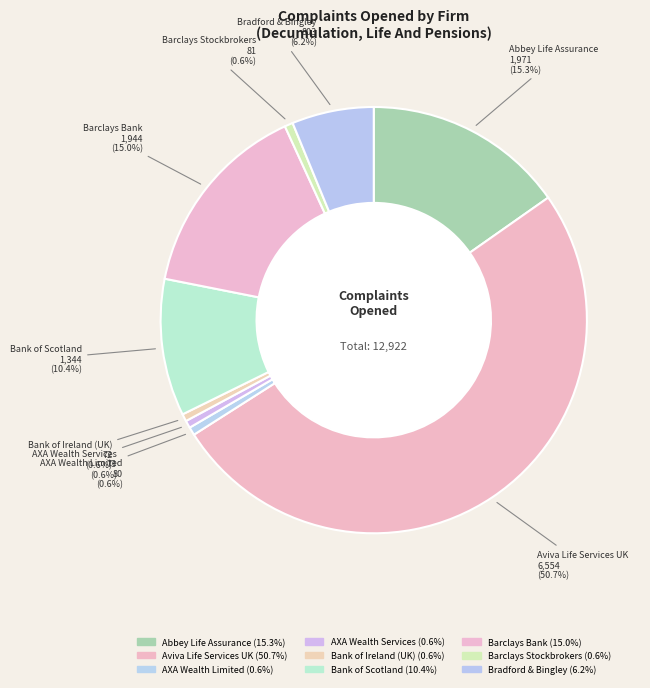

Do Aviva Life Services UK and AXA Wealth Services together represent more than half of the pie?

Yes